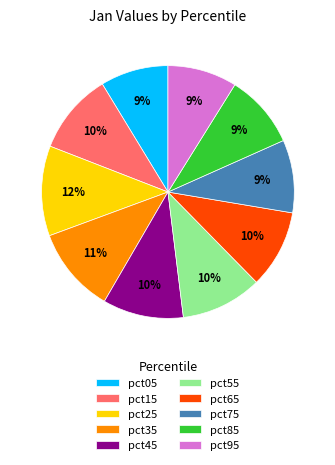

How many slices are in this pie chart?

10